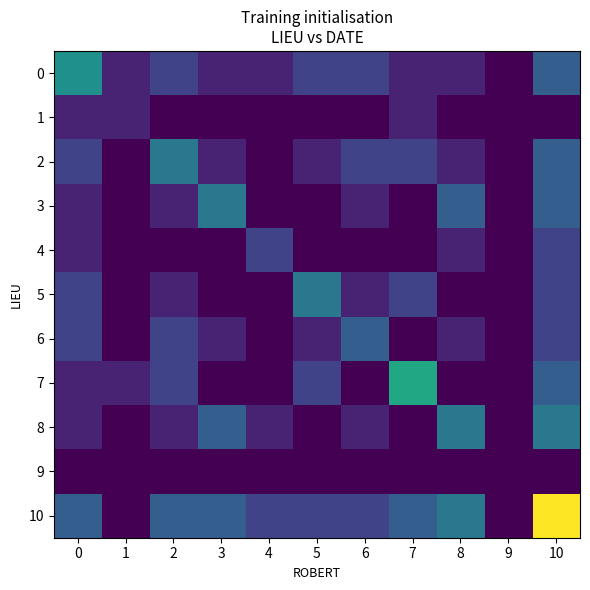

Which has a higher value, 9 or 3?

3